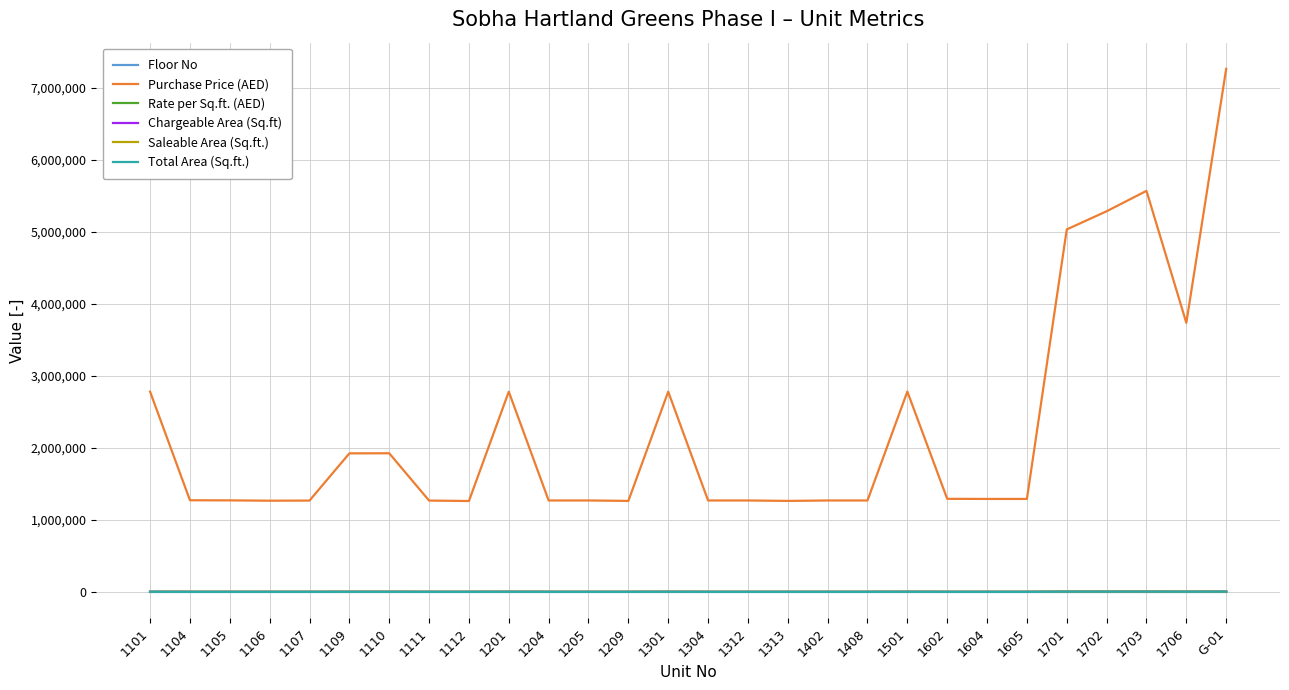

After their last crossing, which series has the higher values: Total Area (Sq.ft.) or Saleable Area (Sq.ft.)?

Saleable Area (Sq.ft.)